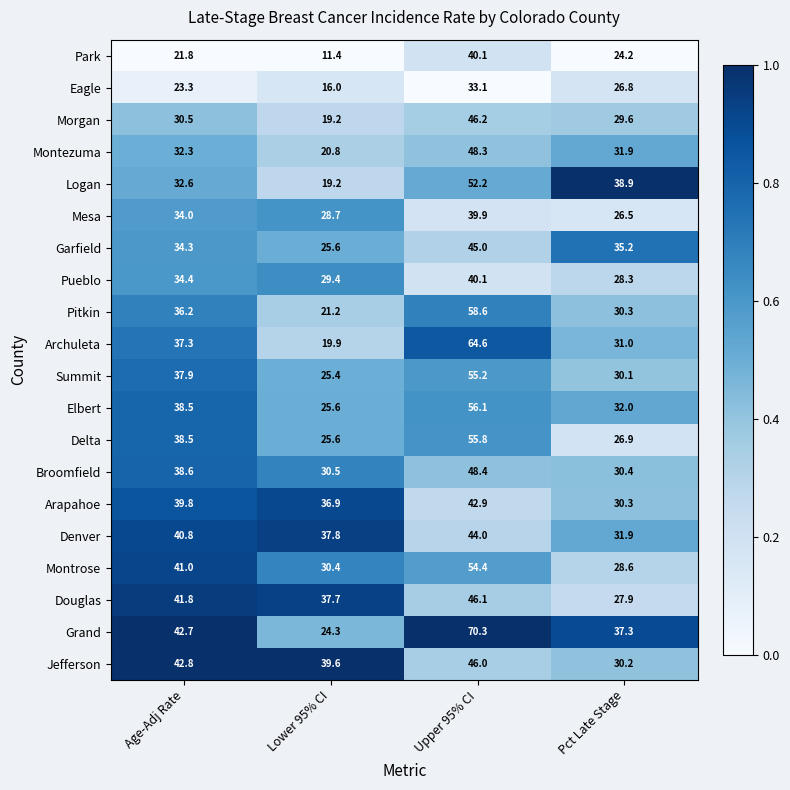

Rank the categories by Mesa value from highest to lowest.

Upper 95% CI, Age-Adj Rate, Lower 95% CI, Pct Late Stage